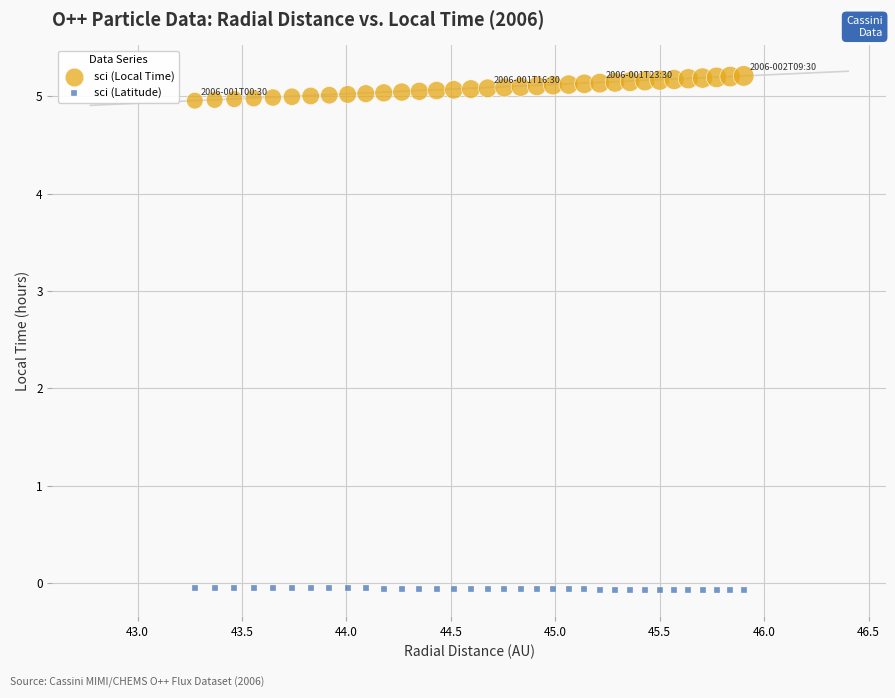

Which series contains the highest Y value?

sci (Local Time)